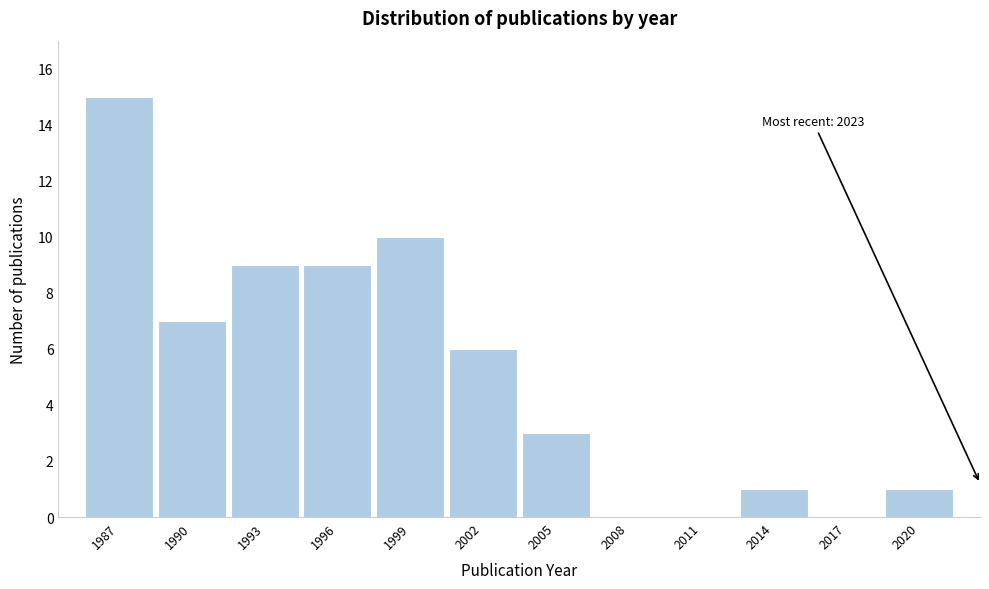

Reading right to left, extract all data points from this chart.

2020=1	2017=0	2014=1	2011=0	2008=0	2005=3	2002=6	1999=10	1996=9	1993=9	1990=7	1987=15